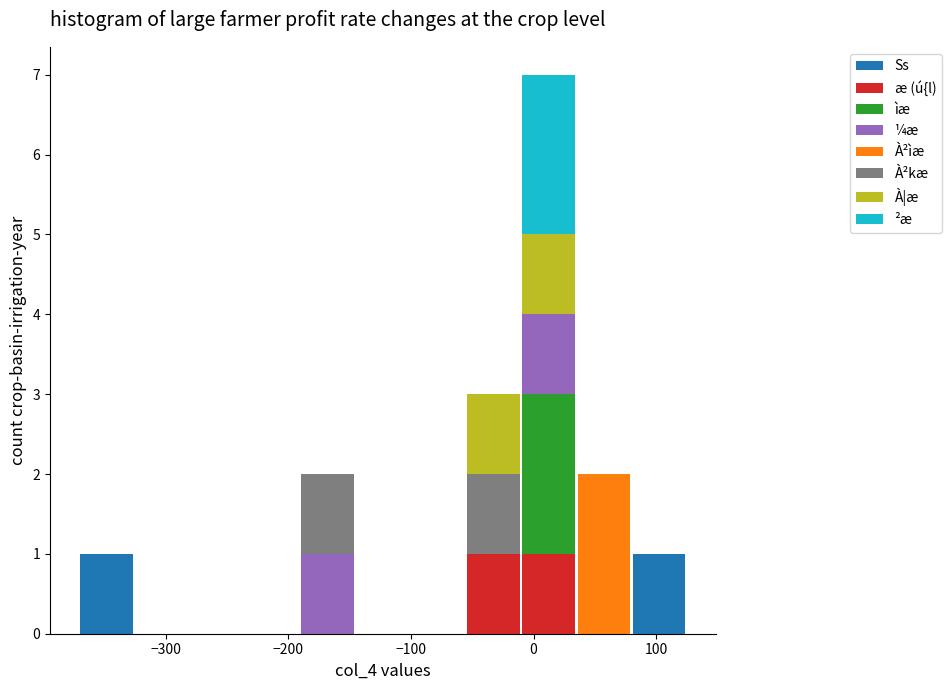

Which range on the x-axis has the tallest stacked bar (by total height)?

-10 to 30